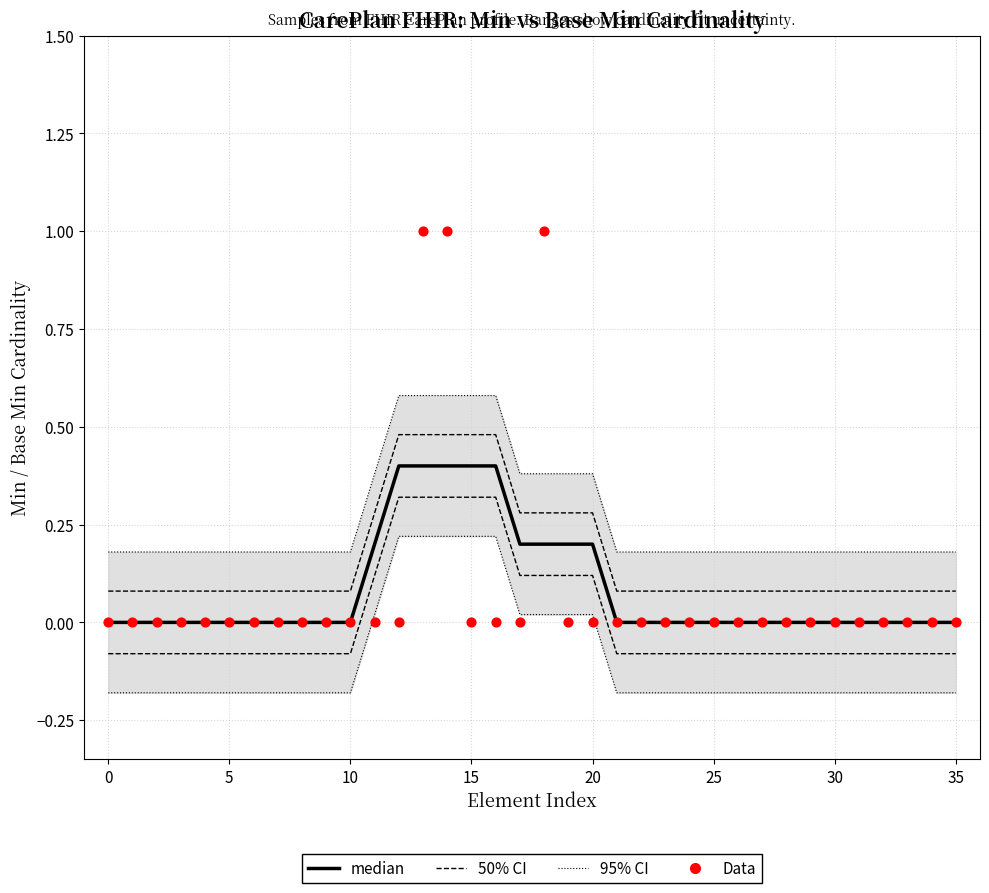

Which series has the widest spread of Y values?

Data